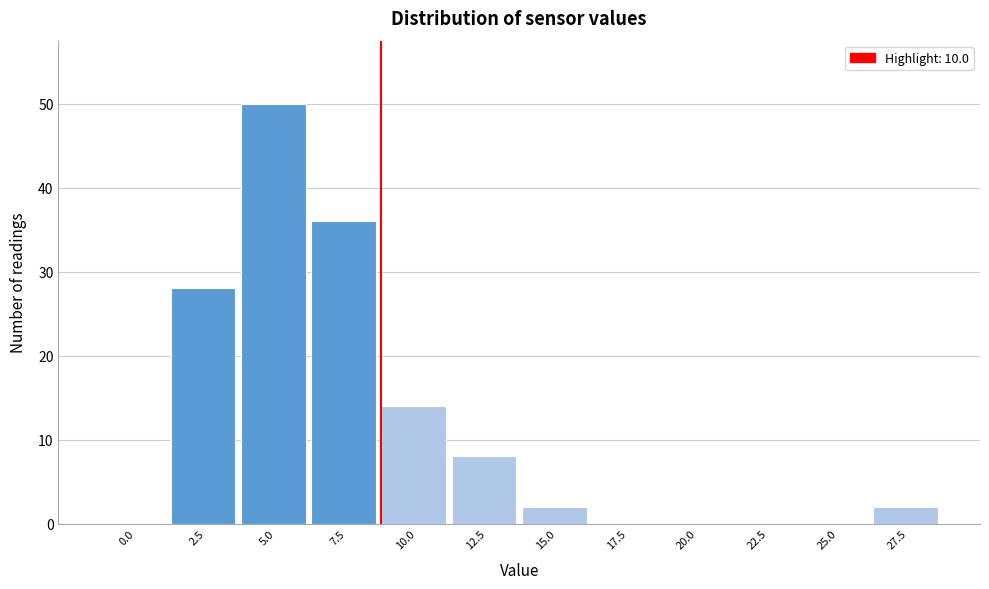

Reading left to right, transcribe all the data shown in this chart.

0.0=0	2.5=28	5.0=50	7.5=36	10.0=14	12.5=8	15.0=2	17.5=0	20.0=0	22.5=0	25.0=0	27.5=2